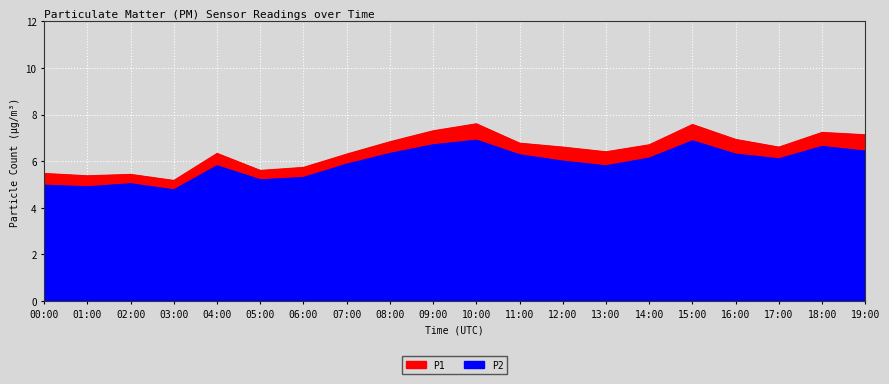

Reading left to right, list all the values displayed in this chart.

P1: 5.5	5.4	5.4	5.2	6.3	5.6	5.7	6.3	6.8	7.3	7.6	6.8	6.6	6.4	6.7	7.6	6.9	6.6	7.2	7.1
P2: 5.0	4.9	5.0	4.8	5.8	5.2	5.3	5.9	6.3	6.7	6.9	6.3	6.0	5.8	6.1	6.9	6.3	6.1	6.6	6.4